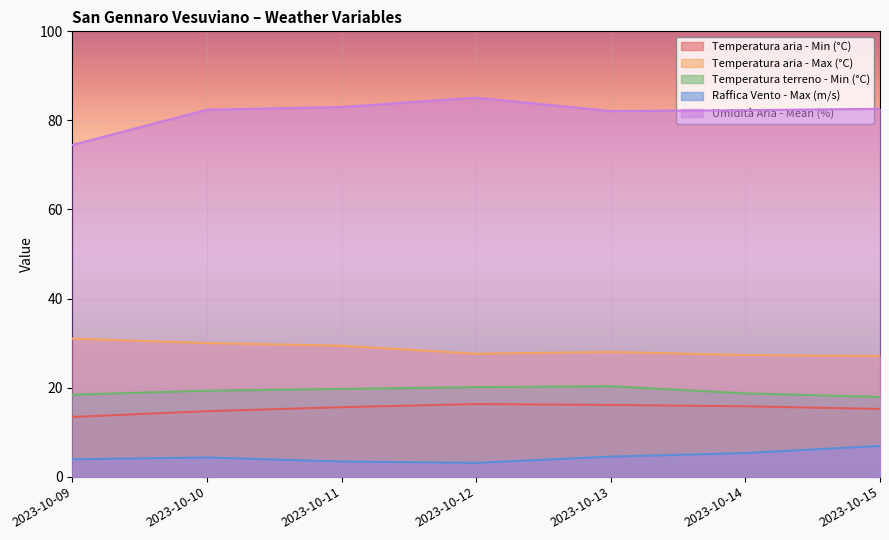

The value of Temperatura aria - Max (°C) at 2023-10-11 is 29.4. True or false?

True